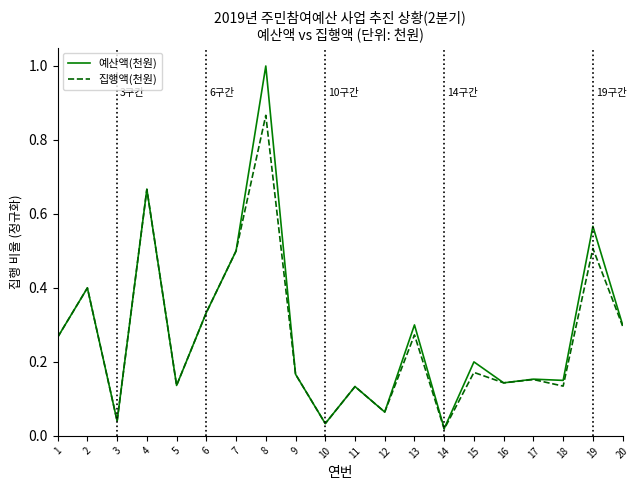

What are all the series names shown in the legend?

예산액(천원), 집행액(천원)